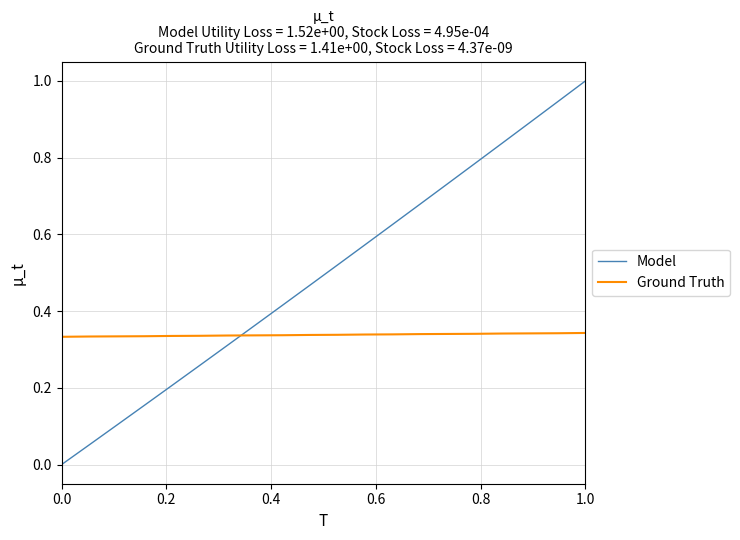

Rank the series by their average value, from highest to lowest.

Model, Ground Truth